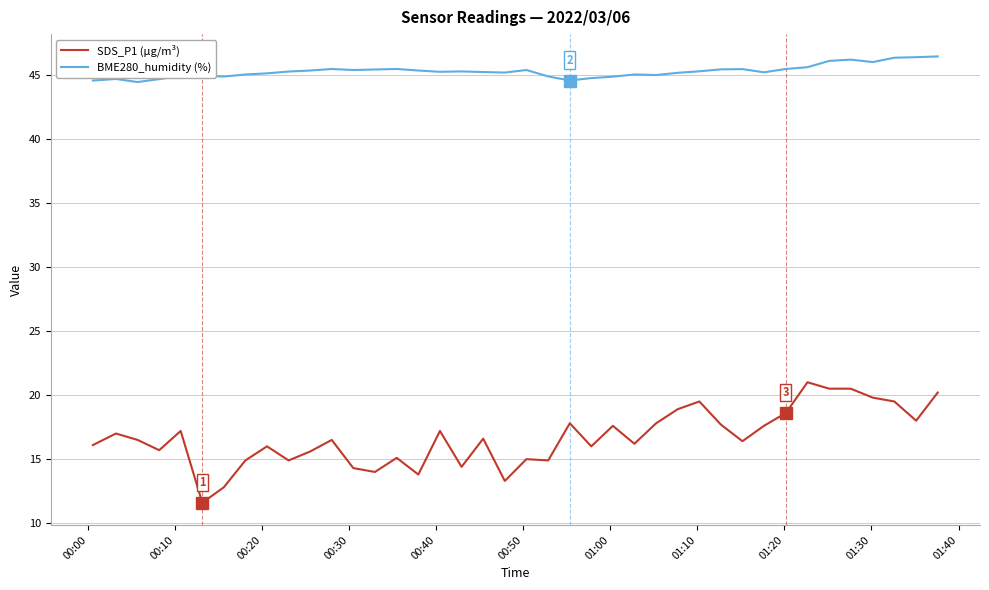

Which series has the widest spread of values?

SDS_P1 (µg/m³)